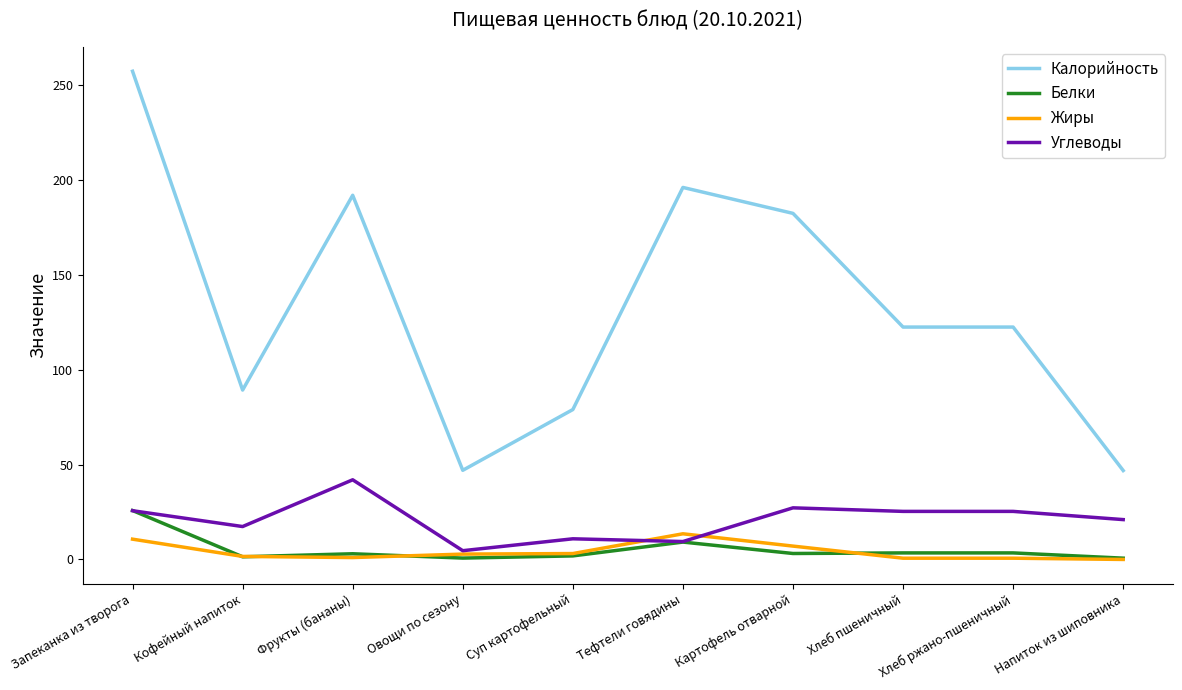

What is the average value of the Жиры series?

4.1